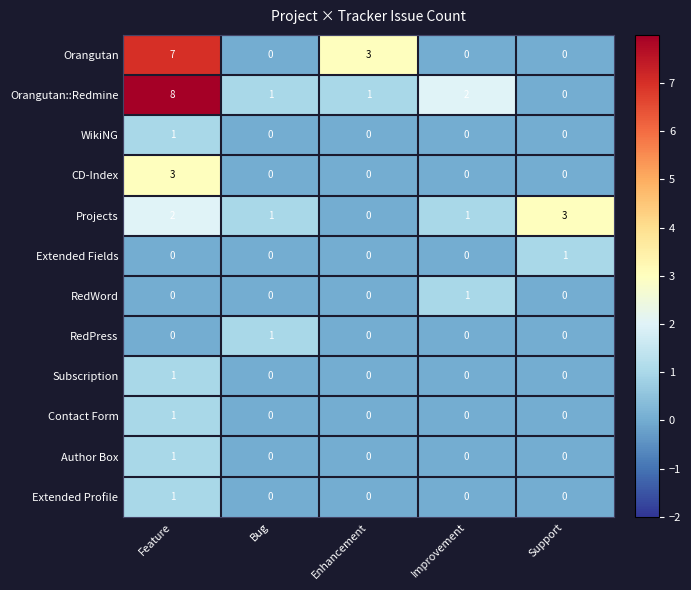

Count the CD-Index values in the range 0 to 1.

4